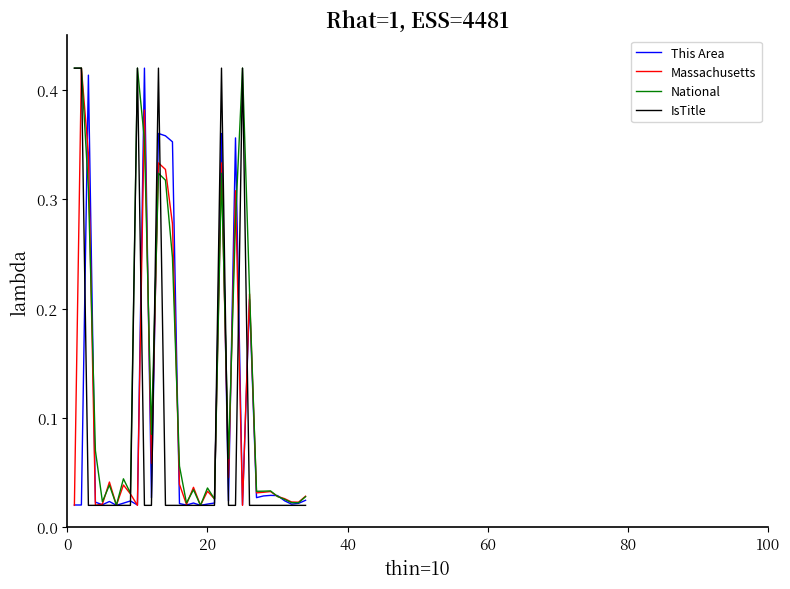

What are all the series names shown in the legend?

This Area, Massachusetts, National, IsTitle